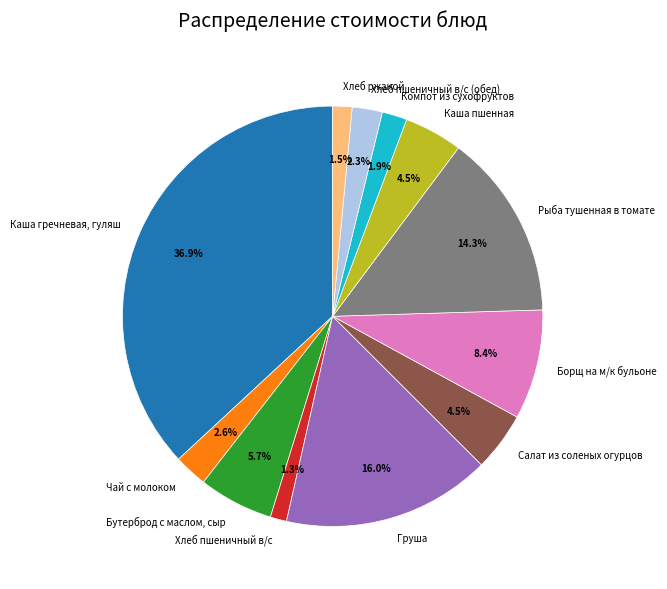

Is Хлеб ржаной the majority of the pie?

No